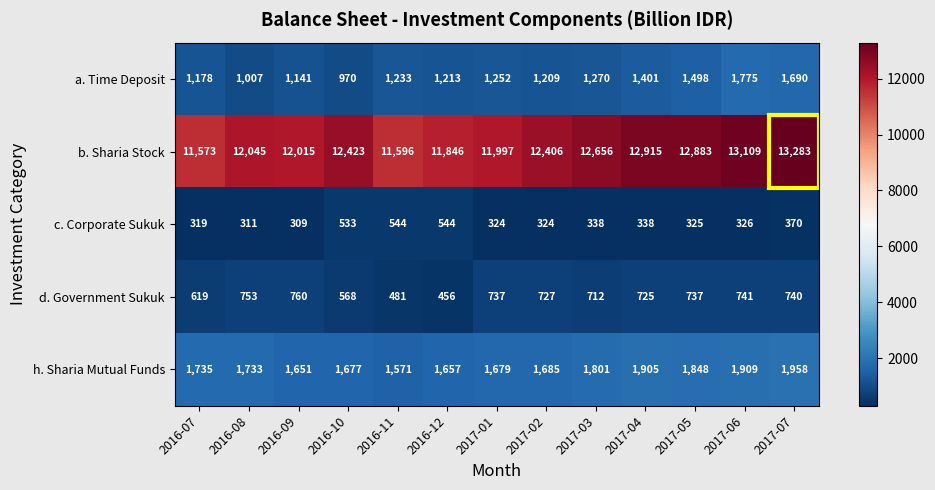

What is the difference between the highest and lowest values at 2017-02?

12082